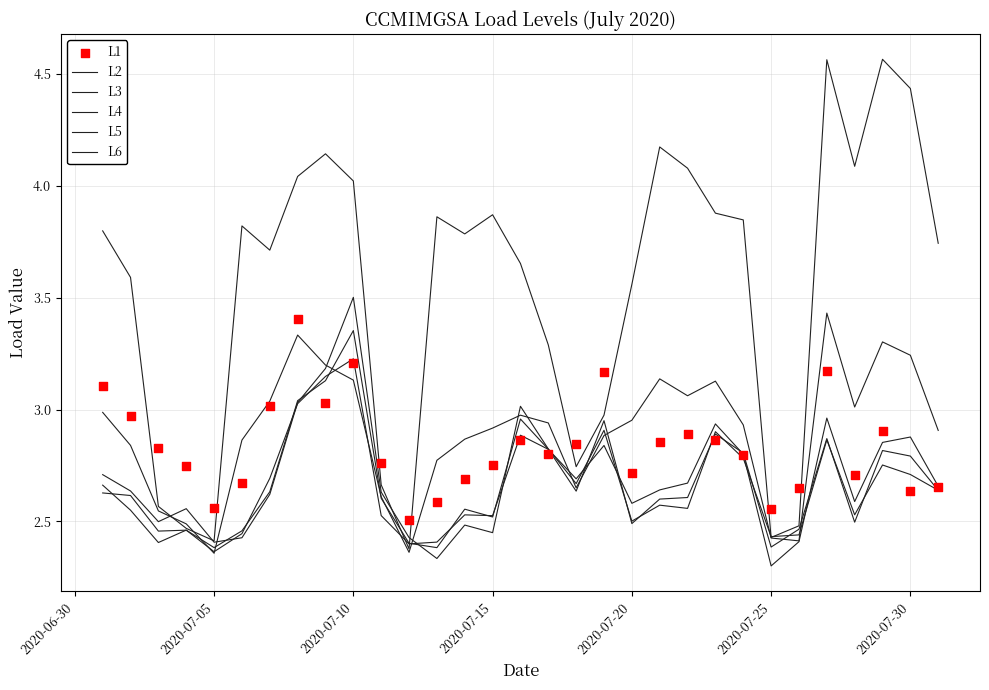

Which series has the largest Y range (max minus min)?

L6